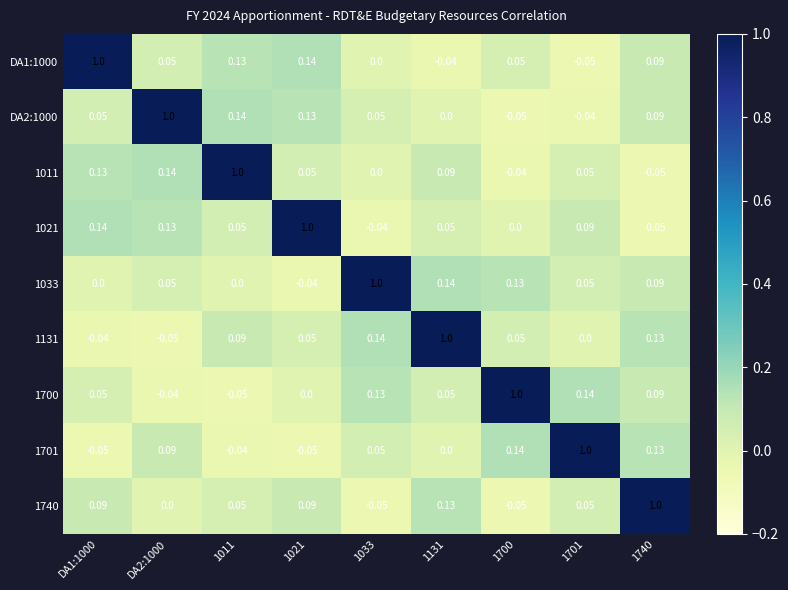

Is the value of 1740 at DA2:1000 greater than the value of 1700 at 1701?

No